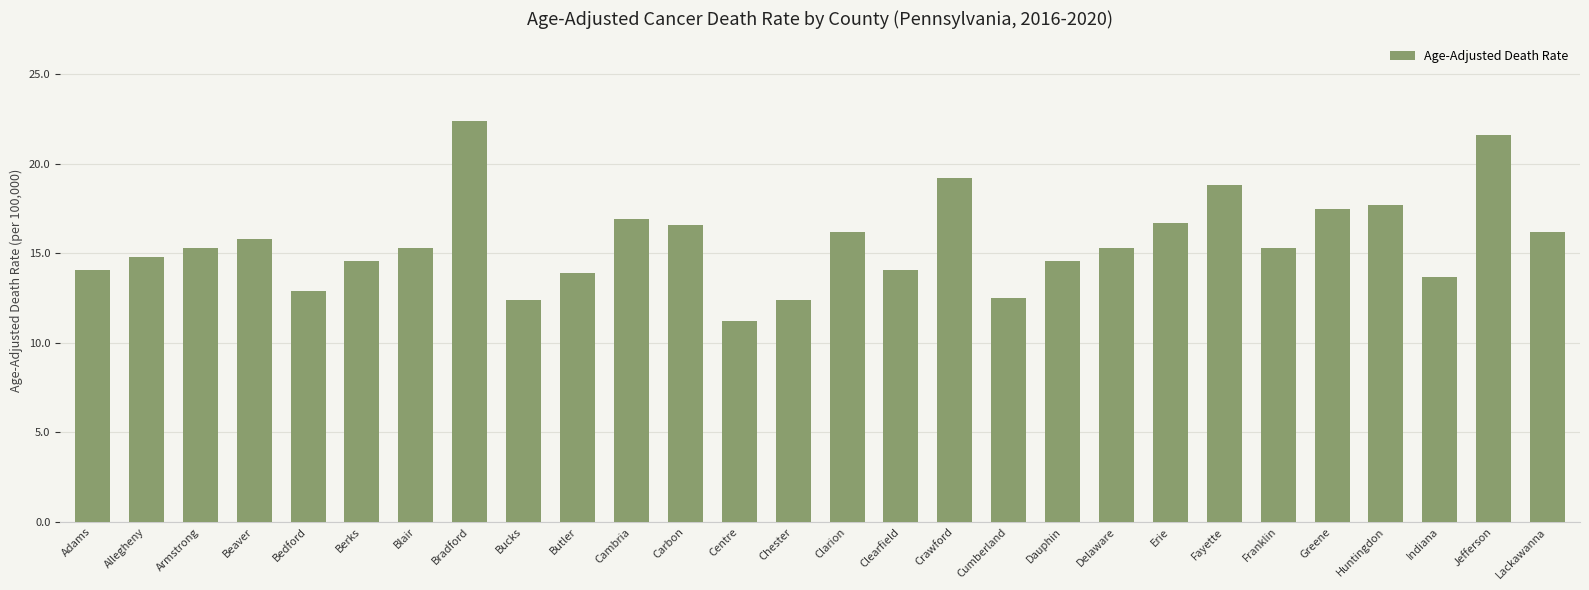

Count the number of values greater than 15.

16